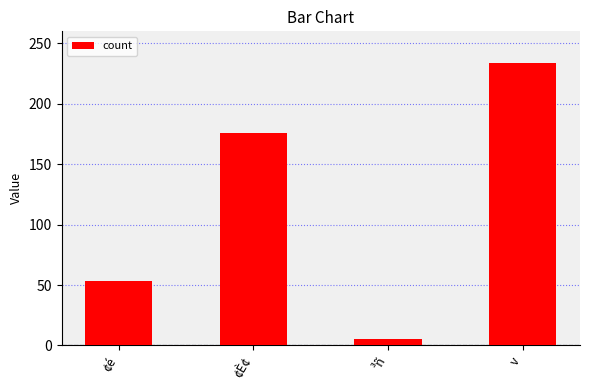

What is the difference between the second highest and minimum values?

171